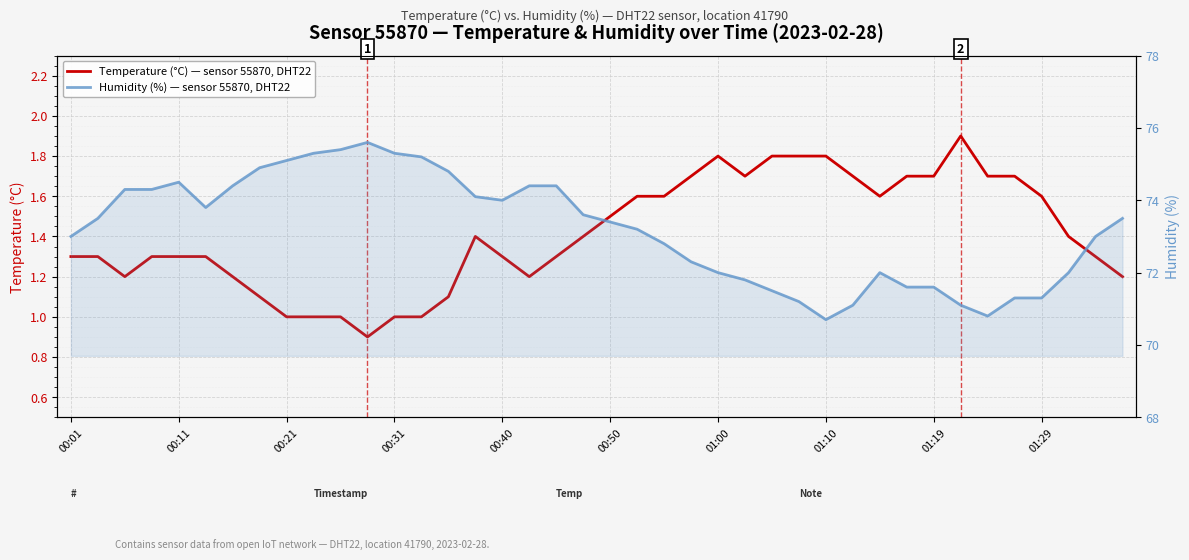

In Temperature (°C) — sensor 55870, DHT22, how many points are higher than both neighbors (excluding endpoints)?

3